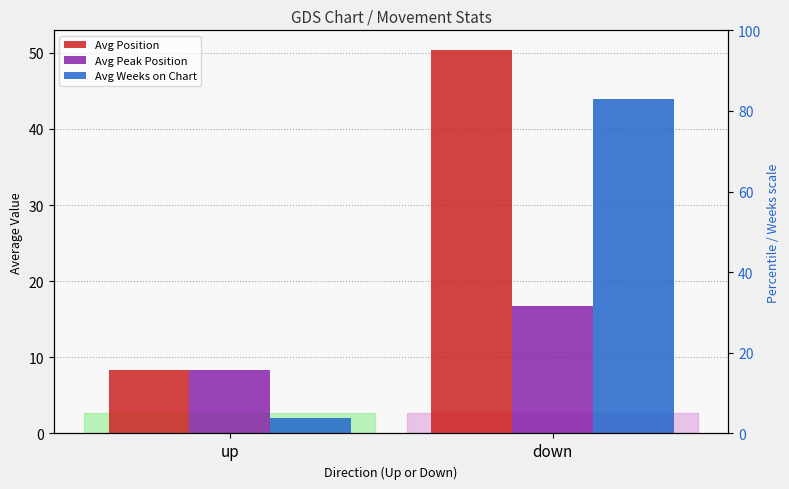

What is the maximum value for Avg Weeks on Chart?

44.0